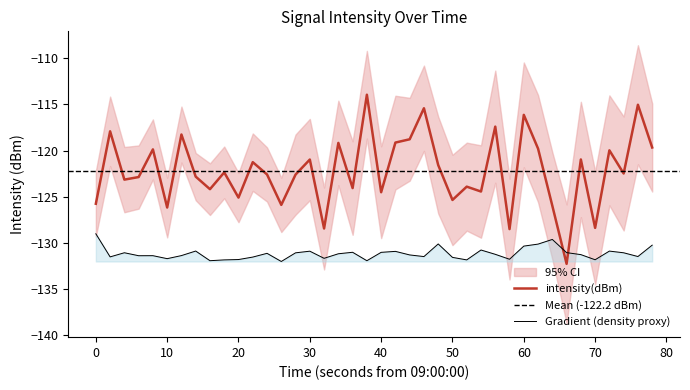

What is the average value?

-122.2